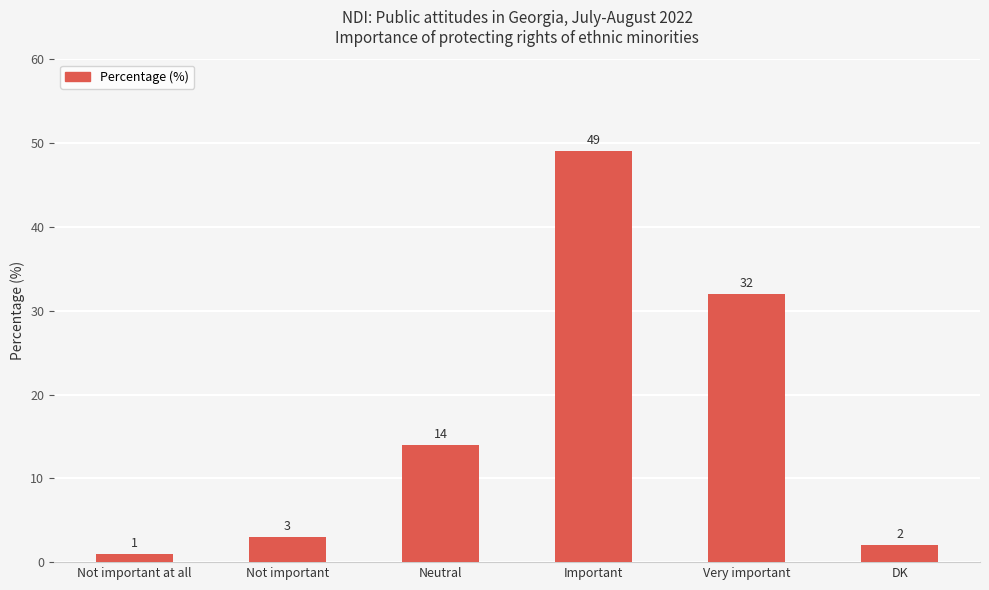

Does the chart contain any negative values?

No